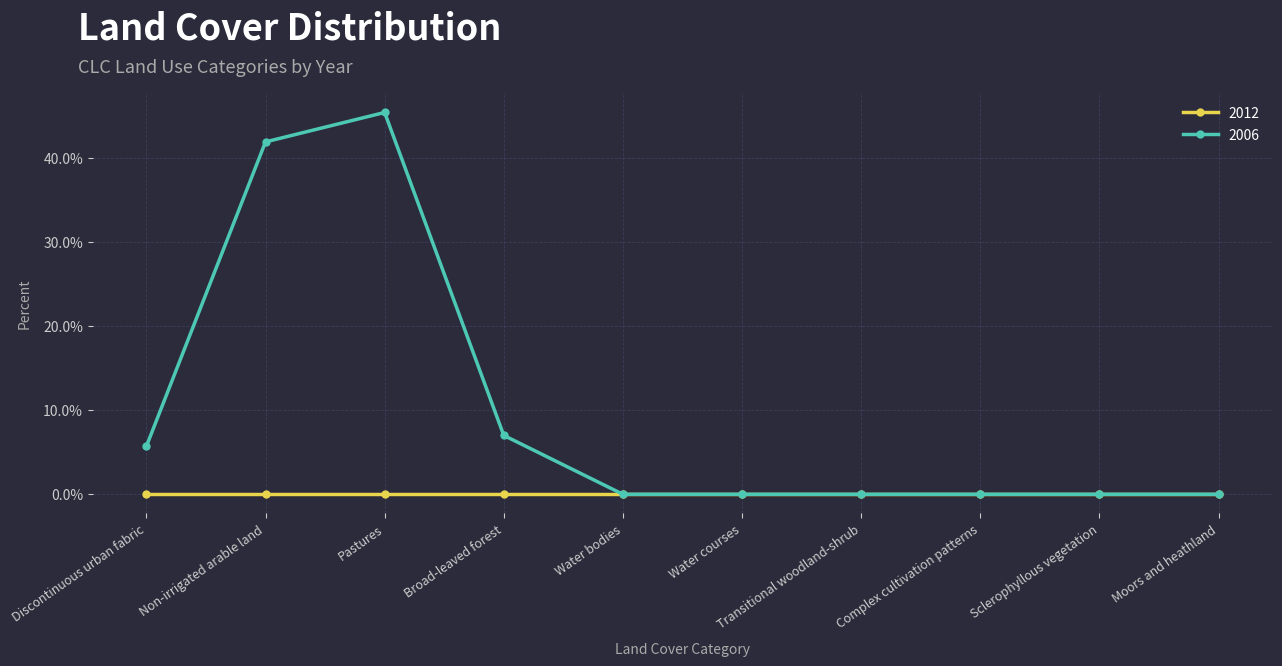

At which category does the chart reach its peak across all series?

Pastures